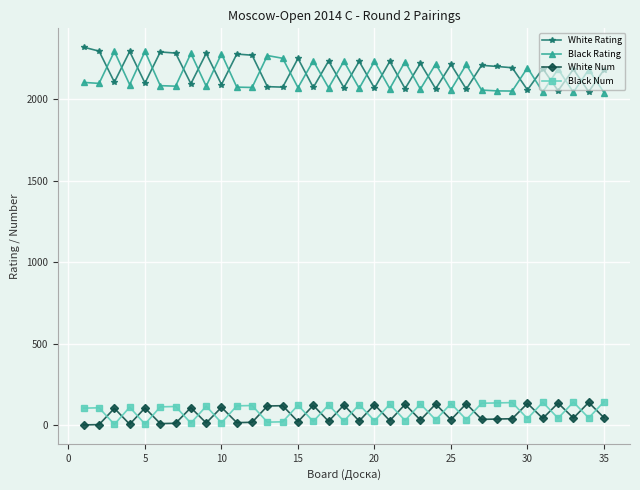

At how many categories does at least one series exceed 1439?

35